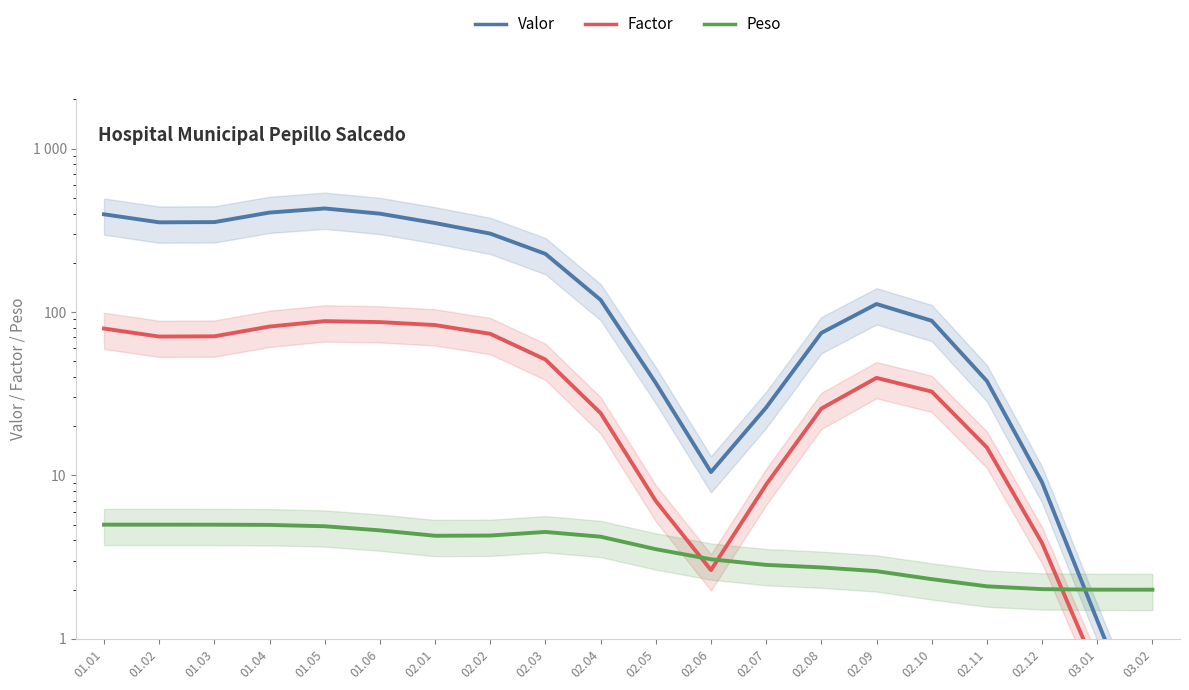

What is the minimum value shown in the chart?

0.1